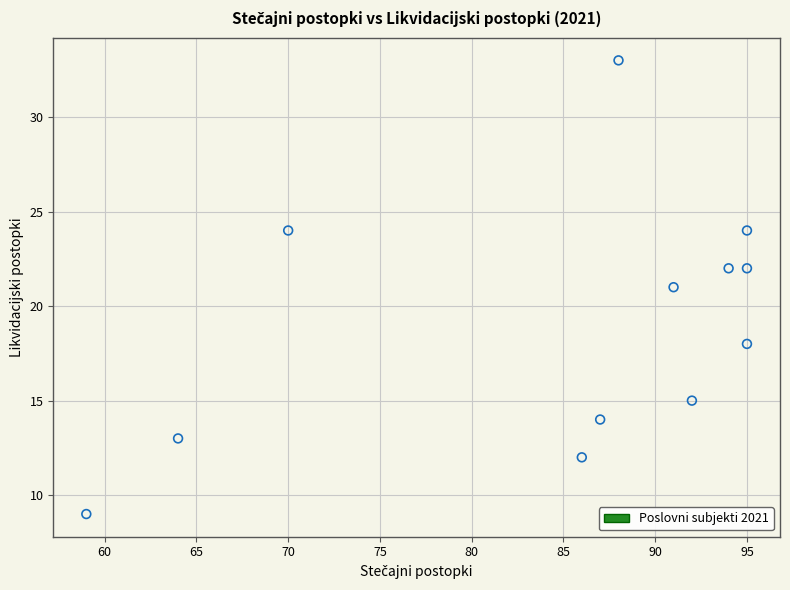

What is the range of Y values (max minus min)?

24